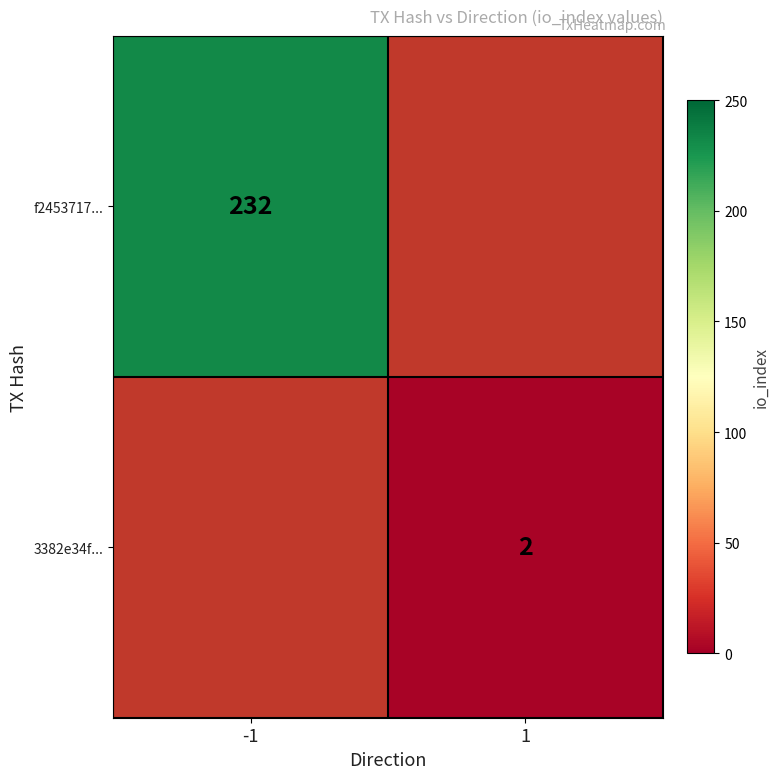

Is it true that f2453717... equals 133 at -1?

False